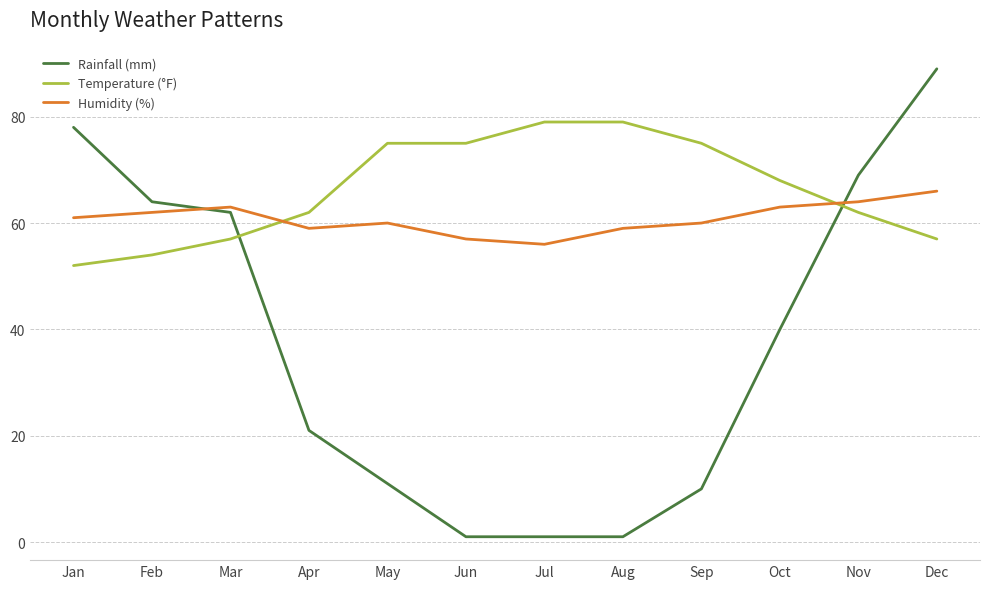

Between which two adjacent categories do Rainfall (mm) and Humidity (%) first intersect?

Feb and Mar